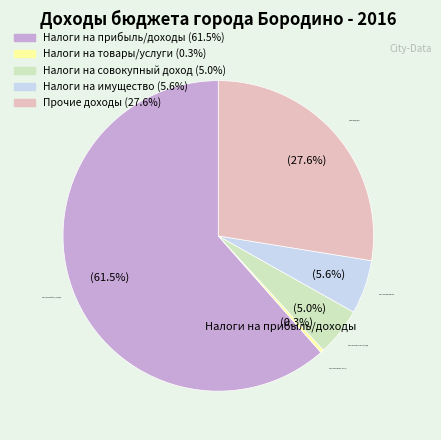

What is the ratio of the value at Налоги на прибыль/доходы to the value at Налоги на совокупный доход?

12.3